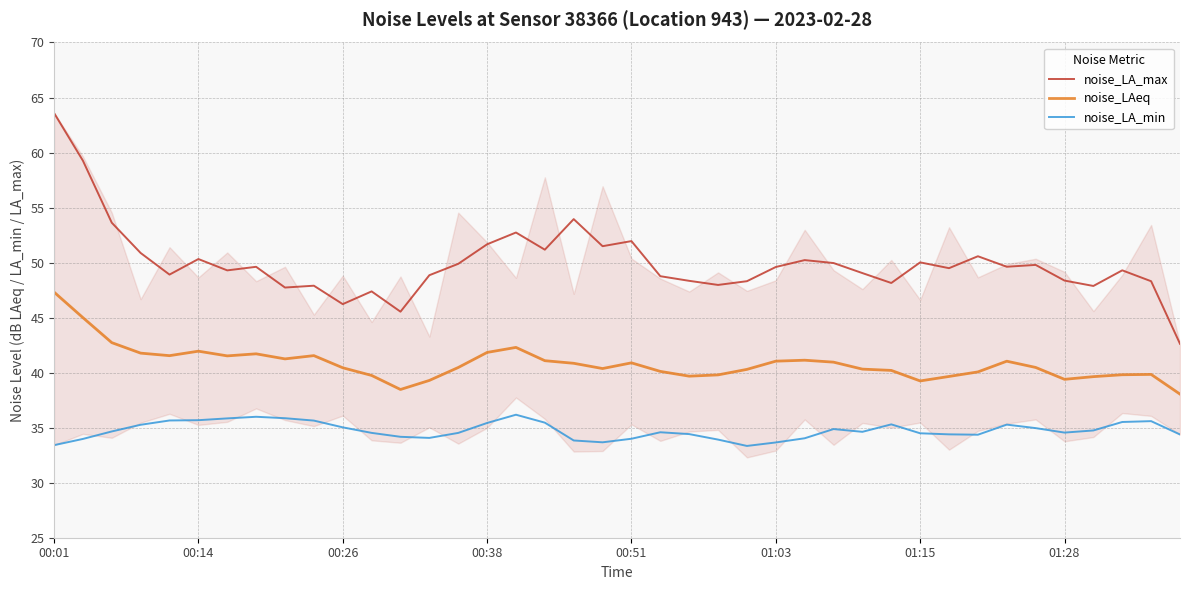

True or false: noise_LAeq and noise_LA_max cross at least once.

False